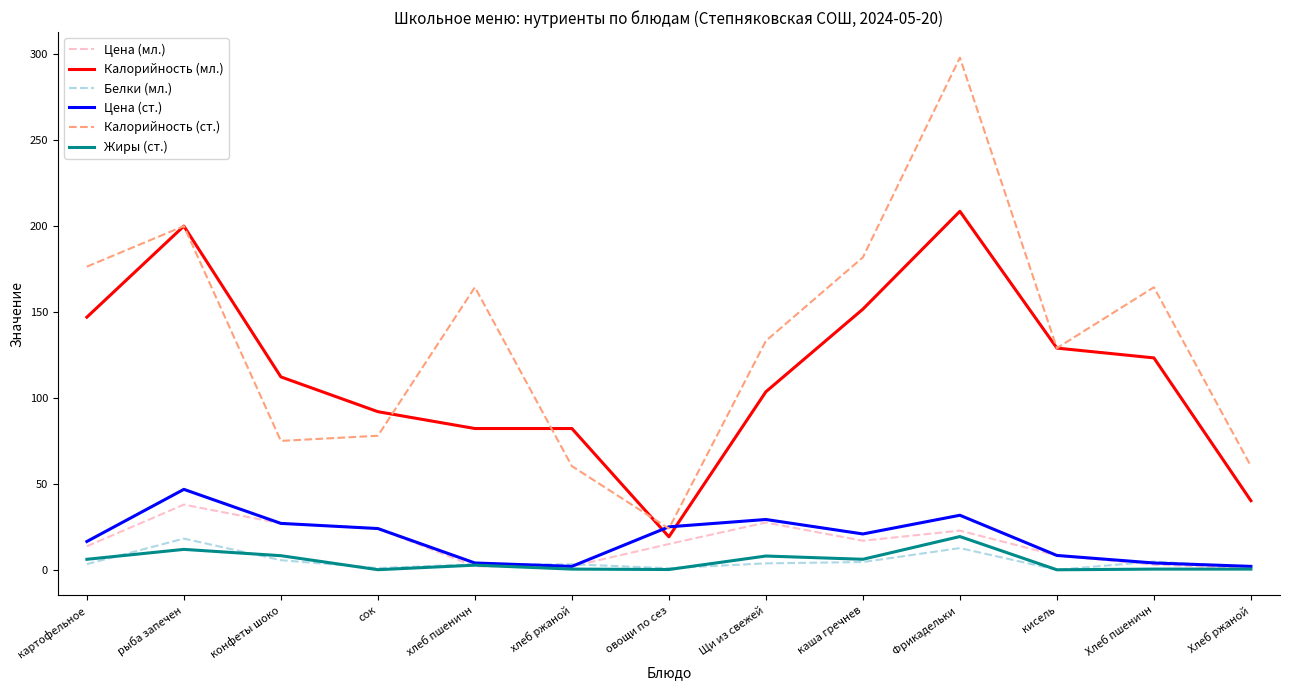

True or false: Цена (мл.) has a value of 13.9 at рыба запечен.

False